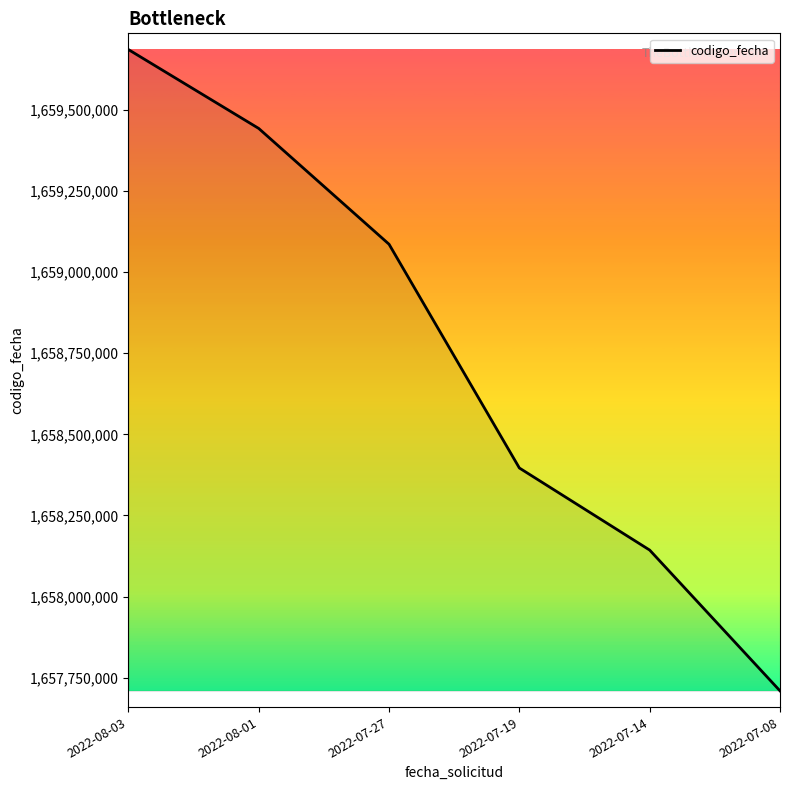

What is the average value?

1658744142